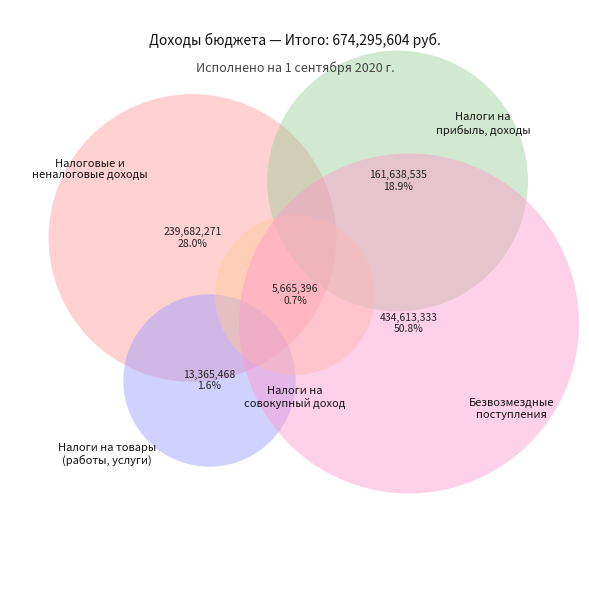

Count the number of slices in the pie.

5